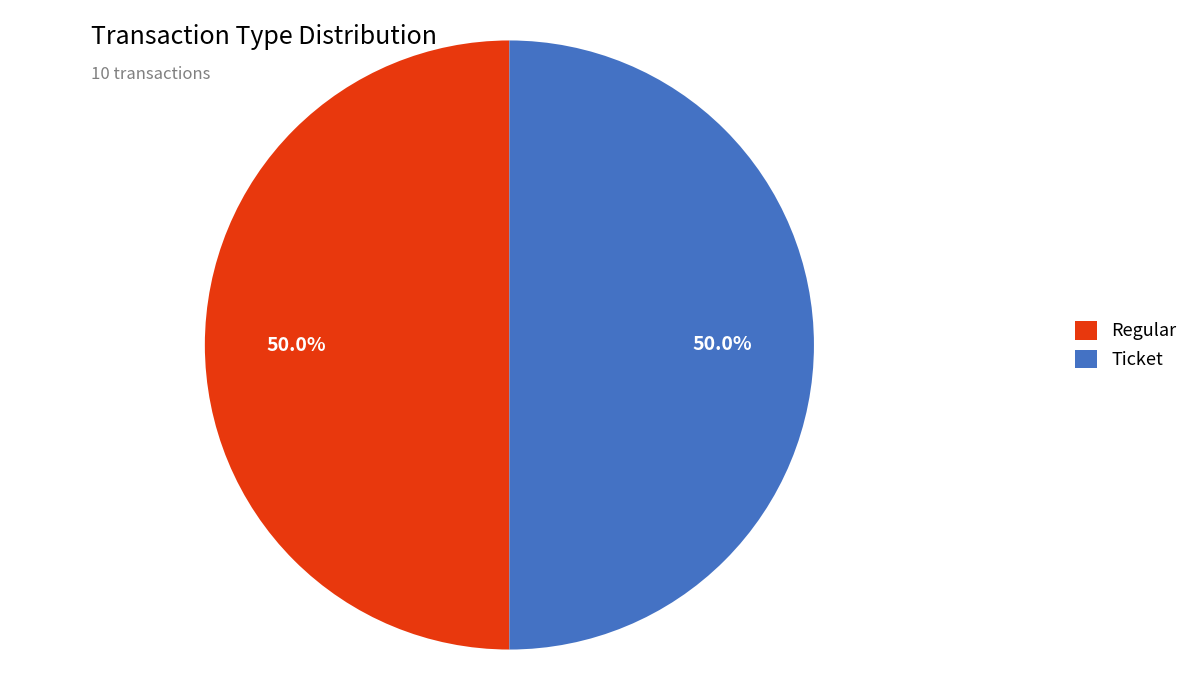

How much of the chart is everything except Regular?

50.0%